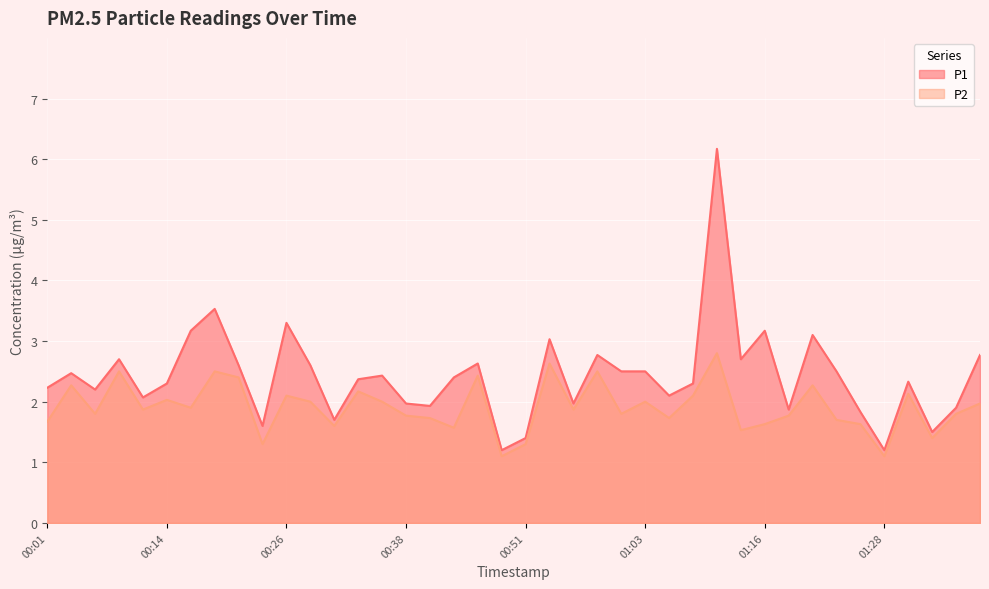

True or false: P2 has more than 1 points higher than both neighbors.

True